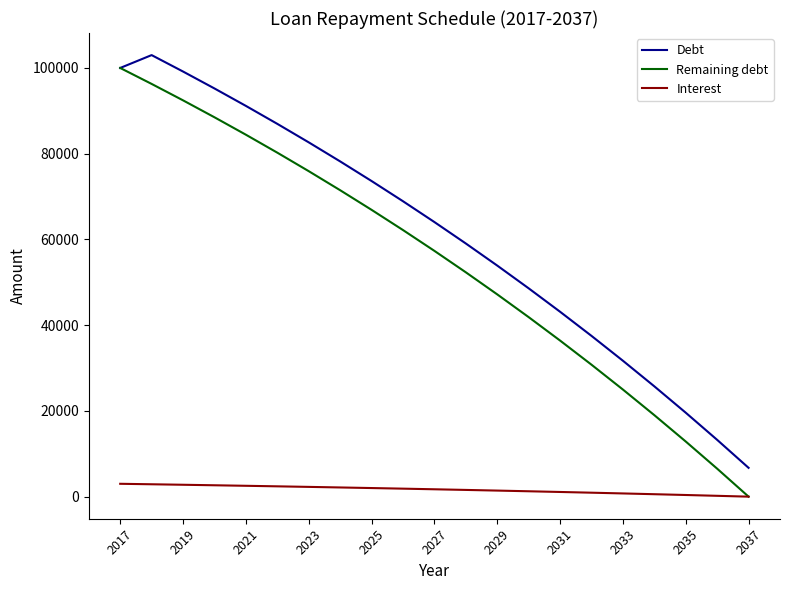

How many distinct data groups are displayed?

3